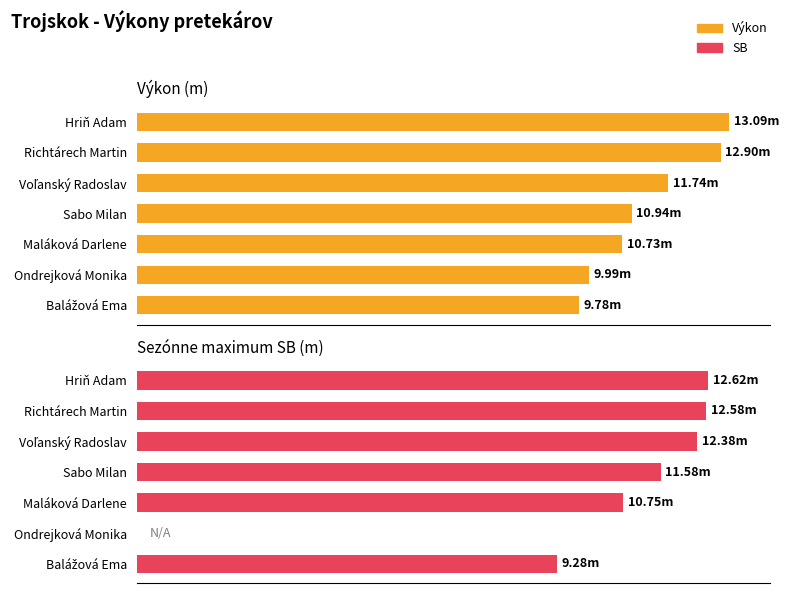

What is the value of the Výkon bar at the 3rd from the left?

11.7